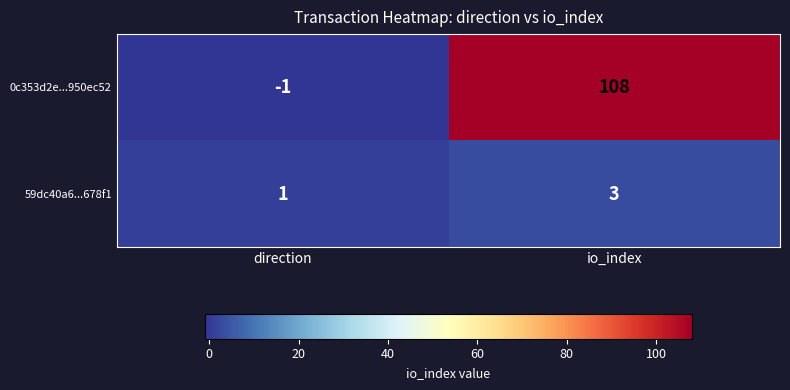

True or false: 0c353d2e...950ec52 has a value of -1 at direction.

True